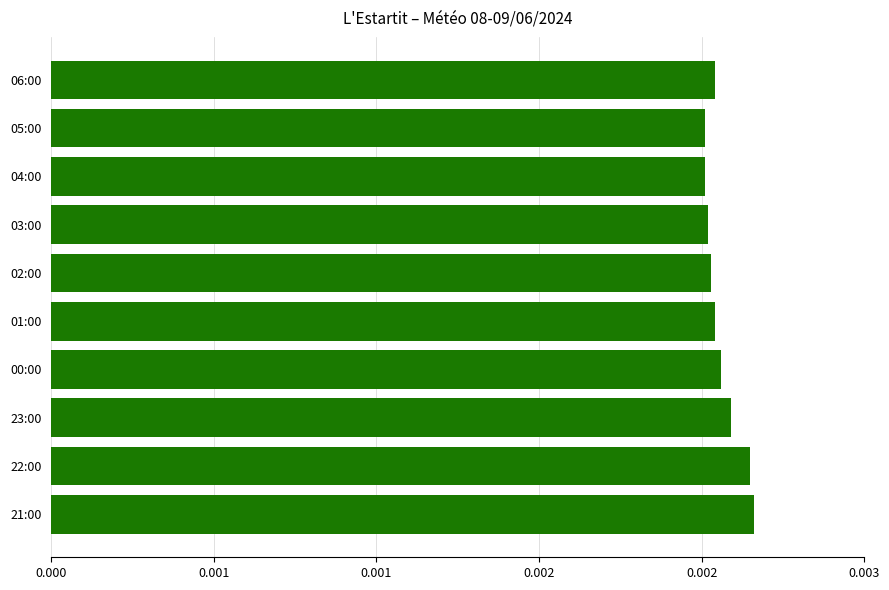

Are the bars grouped side by side (vs. stacked)?

No